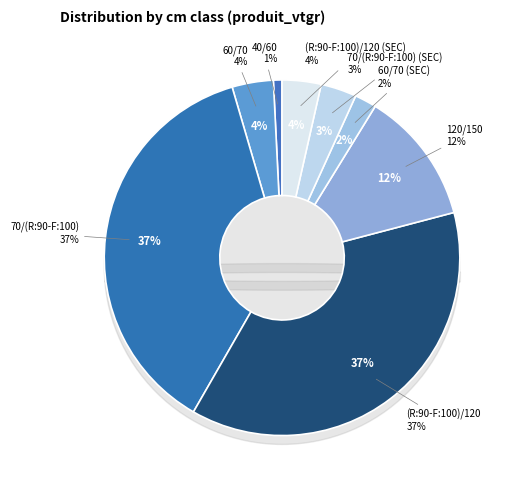

Between 60/70 and 120/150, which is larger?

120/150